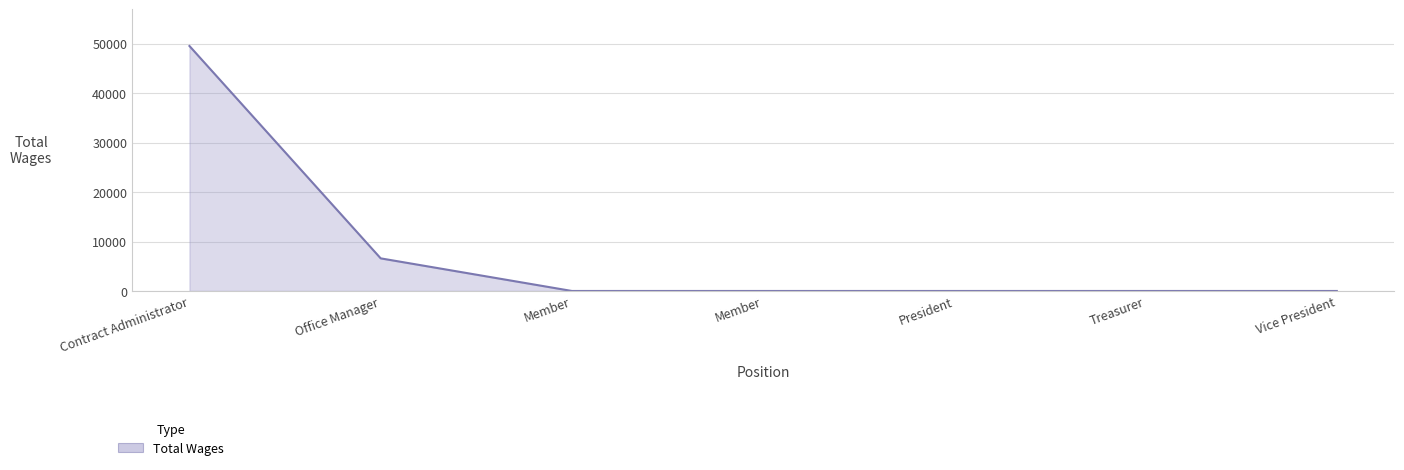

How many categories are shown in the chart?

7